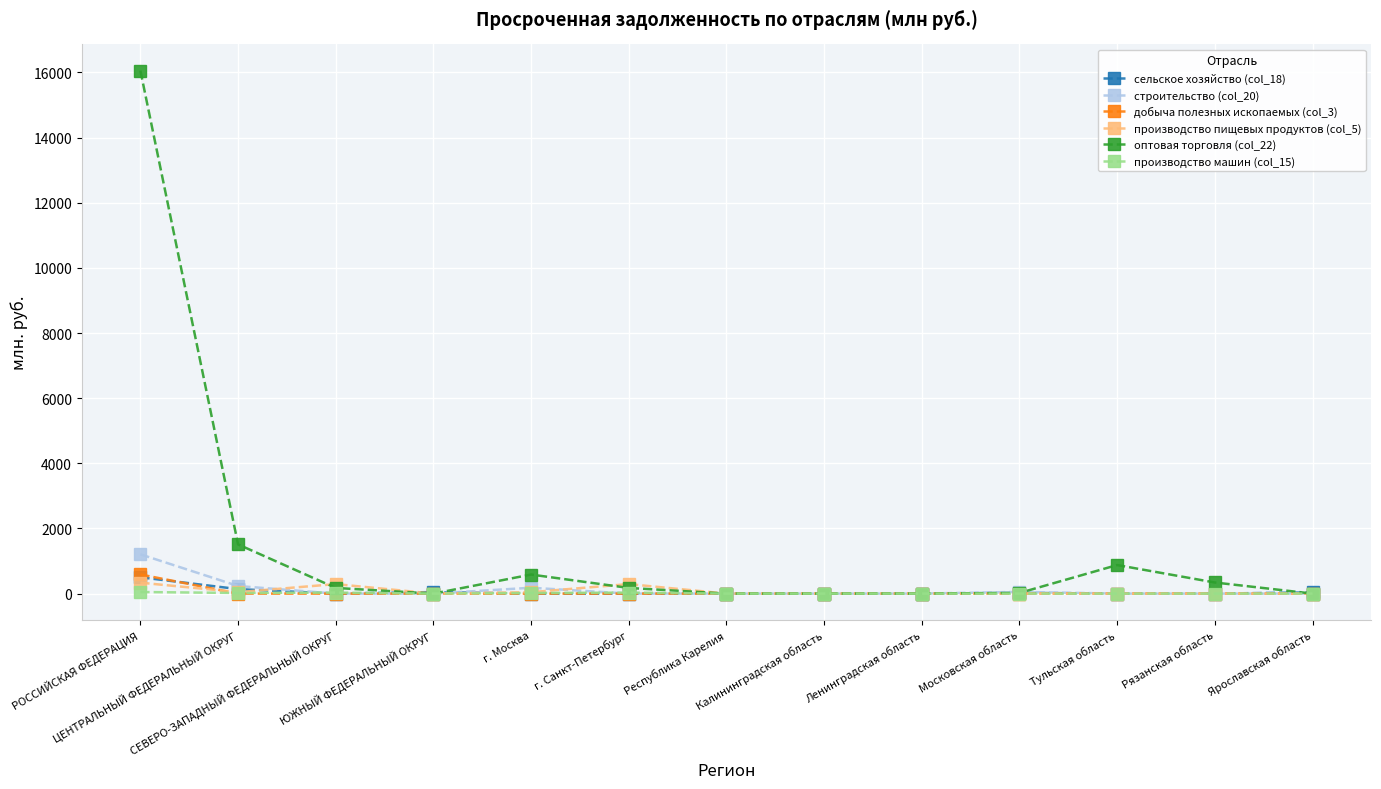

What is the spread (max minus min) of values at РОССИЙСКАЯ ФЕДЕРАЦИЯ?

16010